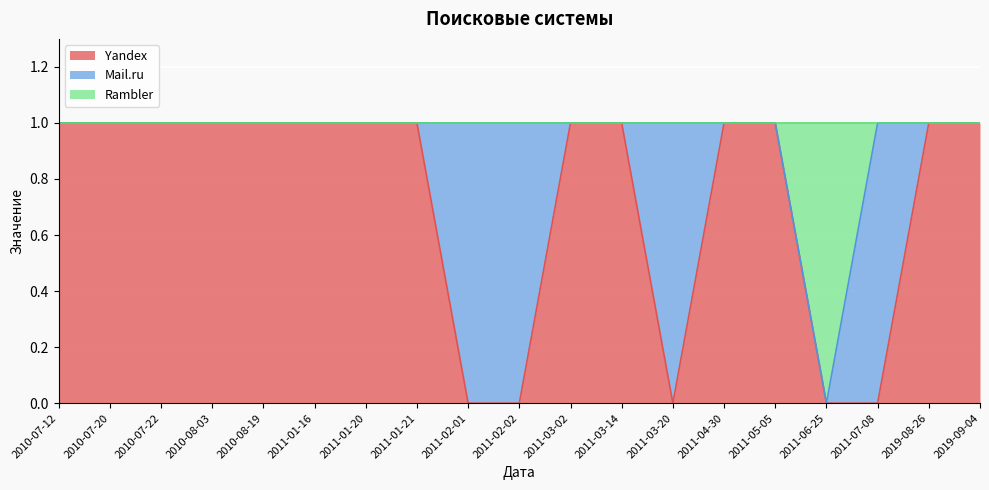

How many positive values does the Yandex series have?

14